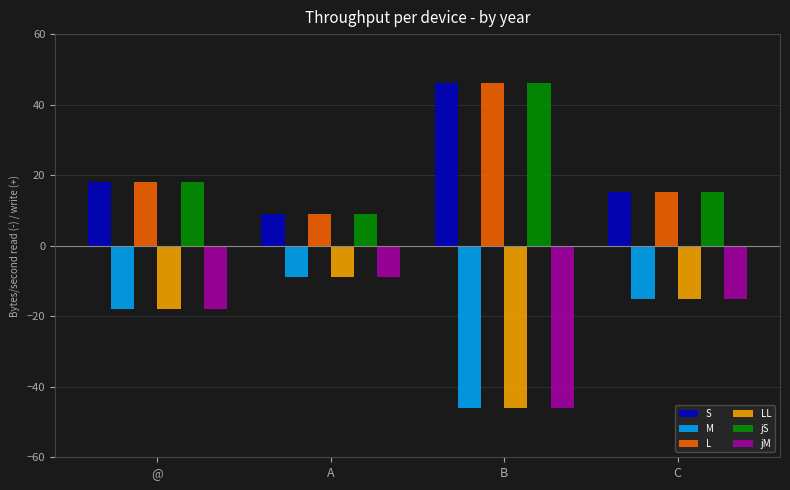

How many distinct data groups are displayed?

6